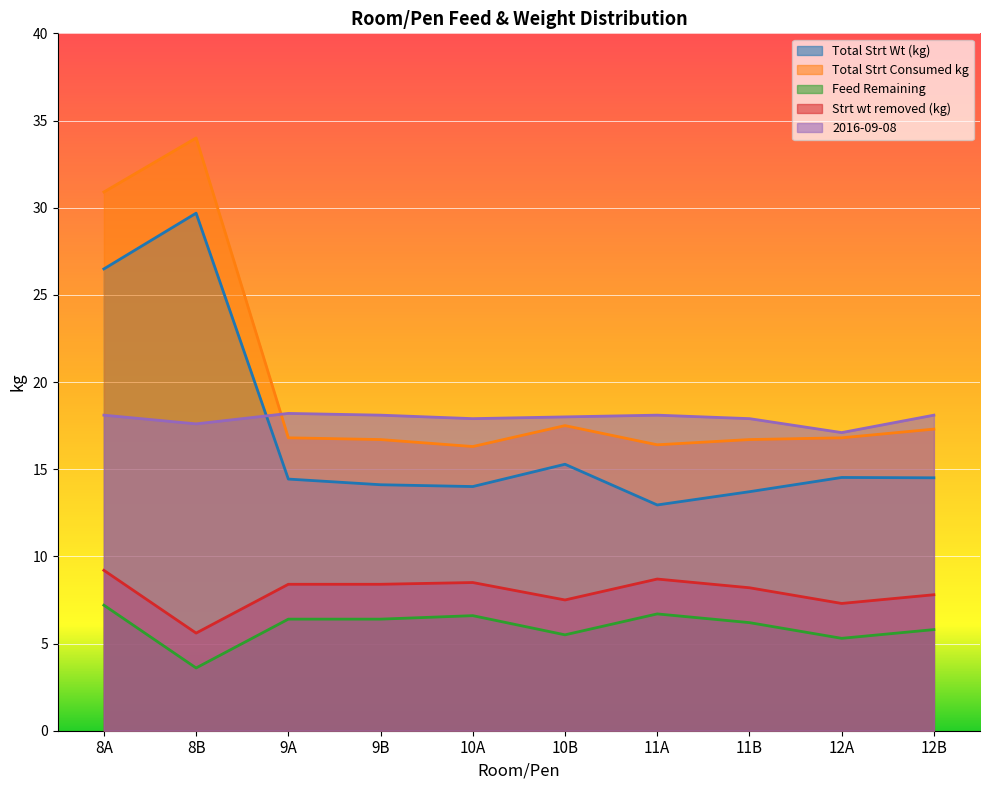

What is the total value across all series at 9B?

63.7